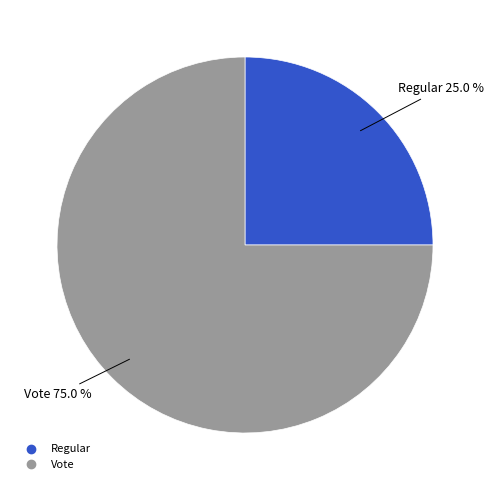

Count the number of slices in the pie.

2